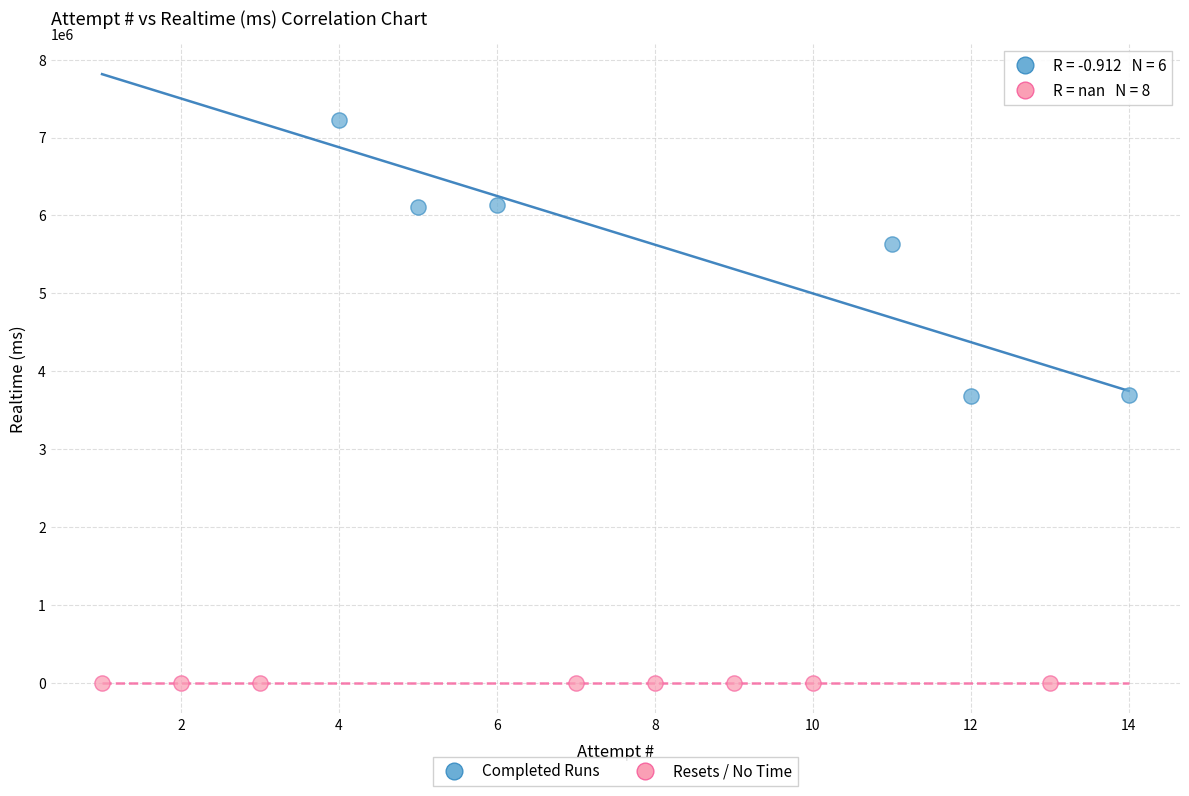

Which series reaches the maximum Y coordinate?

Completed Runs